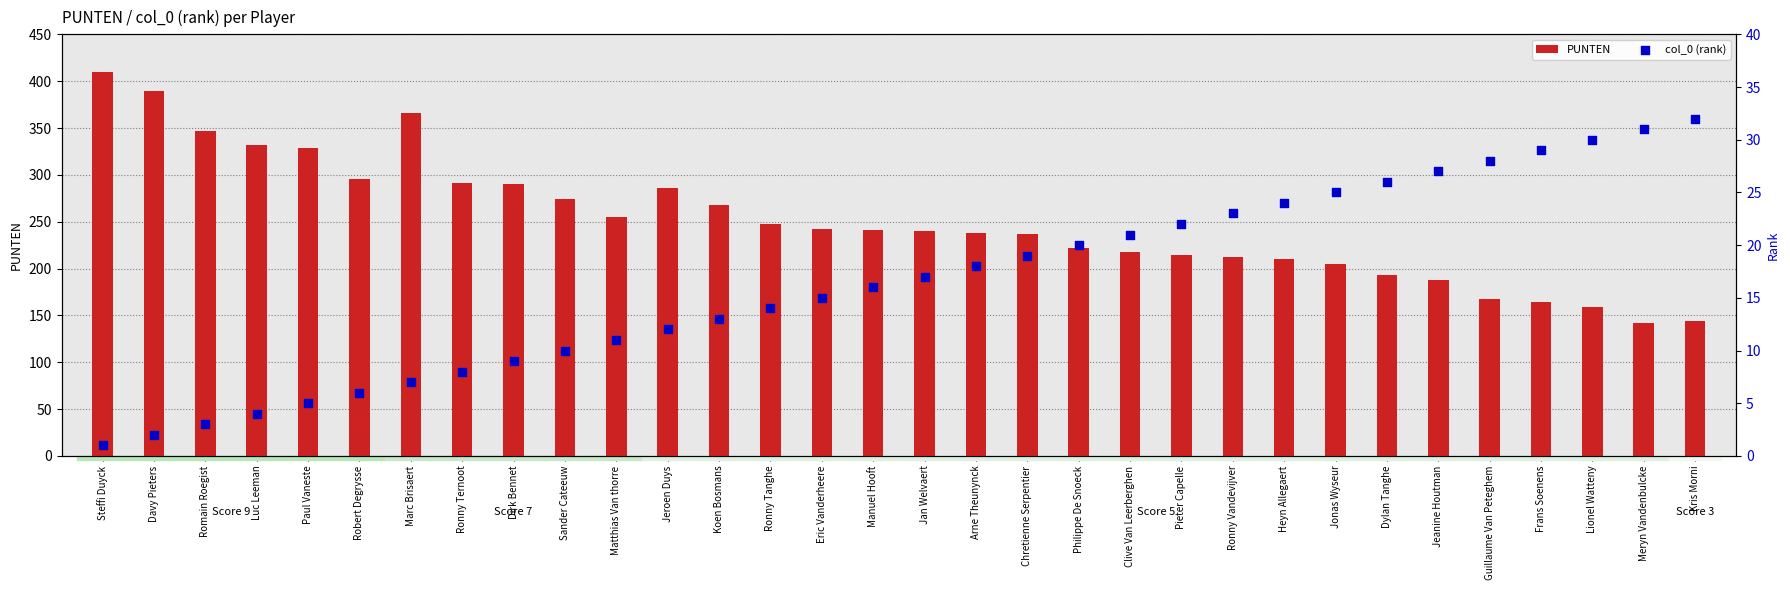

Which series has the largest total across all categories?

PUNTEN